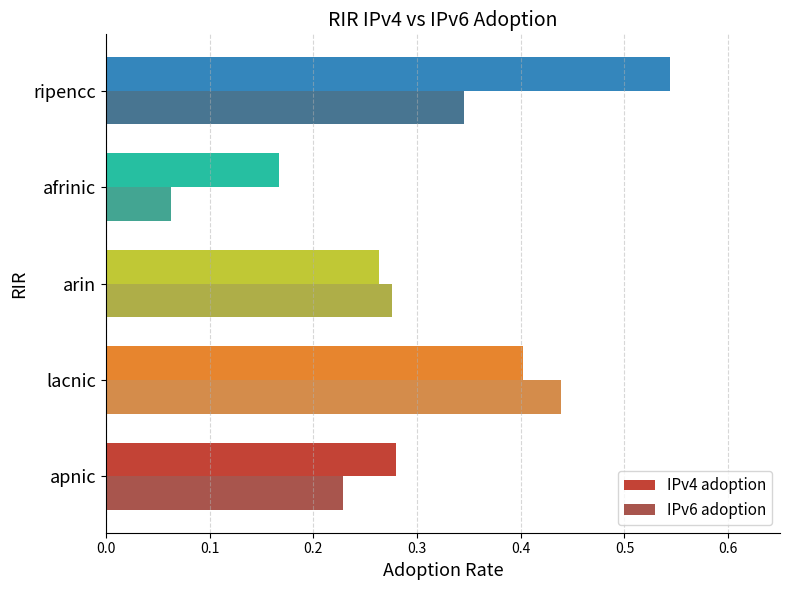

The value of IPv6 adoption at arin is 0.2. True or false?

False